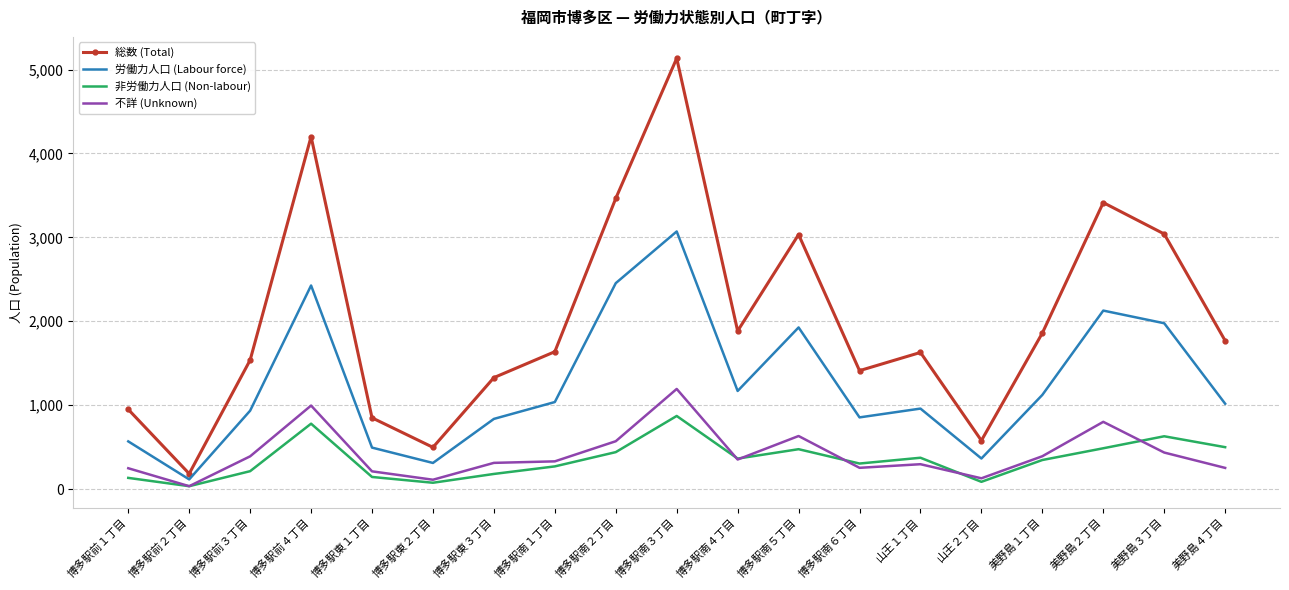

What is the average value of the 労働力人口 (Labour force) series?

1250